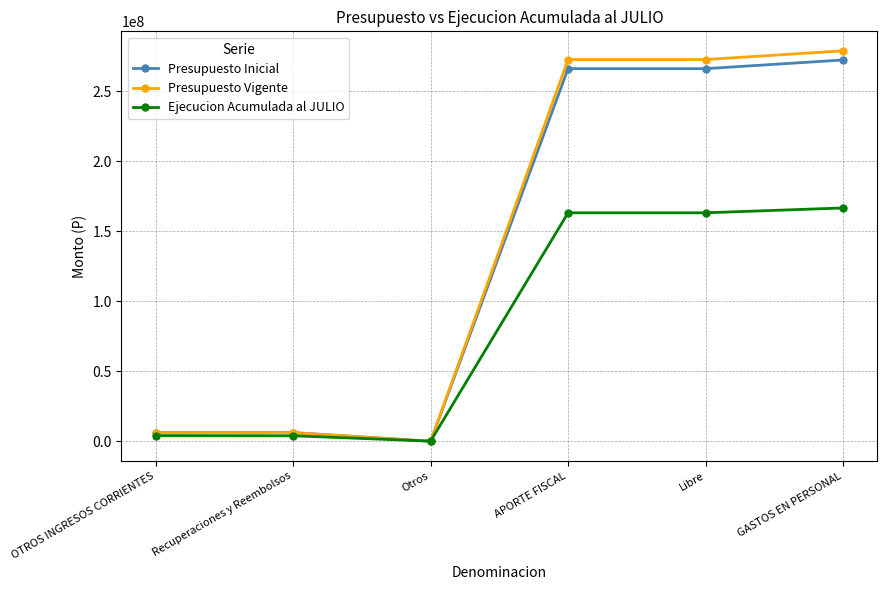

True or false: Presupuesto Vigente has a value of 272852861 at APORTE FISCAL.

True